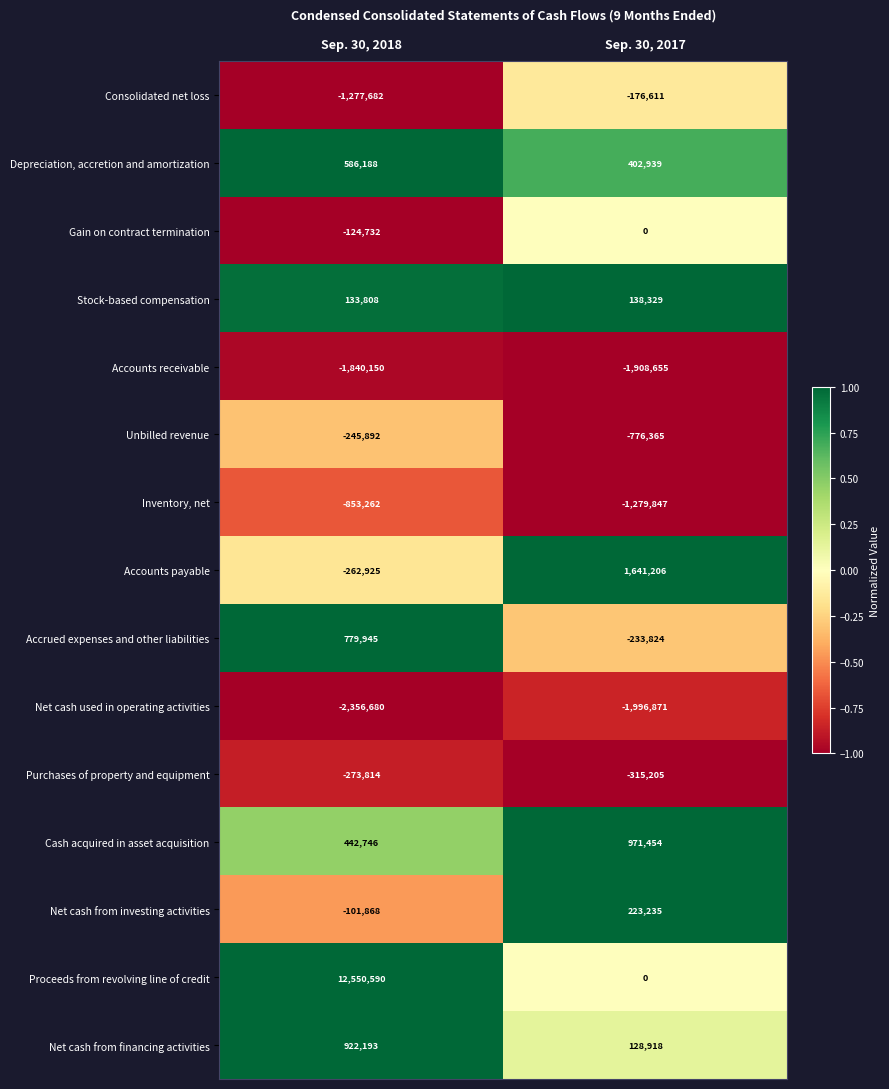

The value of Net cash from financing activities at Sep. 30, 2018 is 922193. True or false?

True